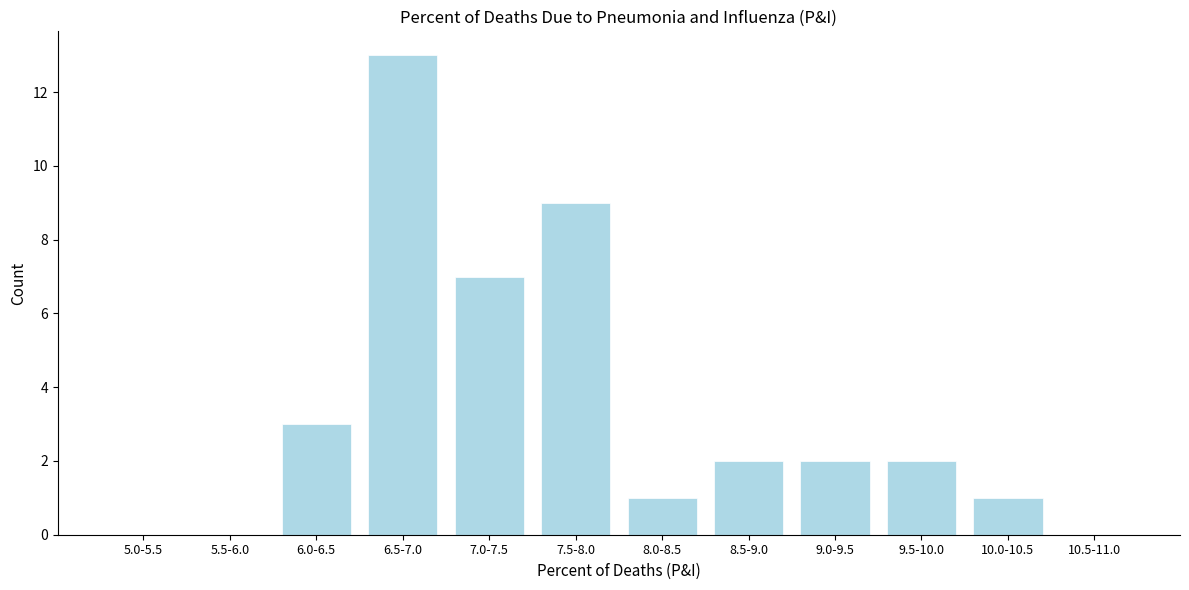

Reading left to right, transcribe all the data shown in this chart.

5.0-5.5=0	5.5-6.0=0	6.0-6.5=3	6.5-7.0=13	7.0-7.5=7	7.5-8.0=9	8.0-8.5=1	8.5-9.0=2	9.0-9.5=2	9.5-10.0=2	10.0-10.5=1	10.5-11.0=0